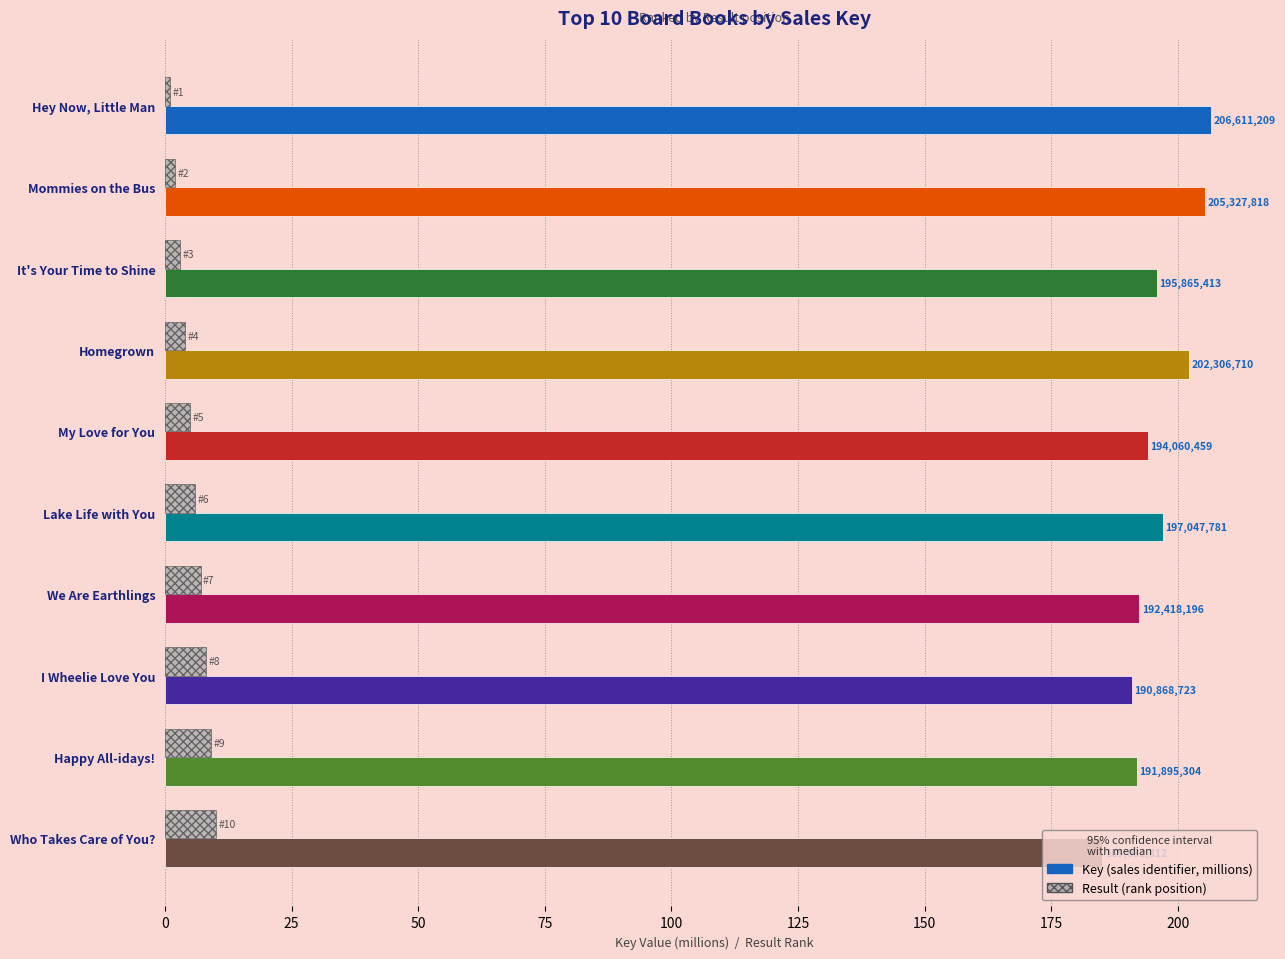

How many categories are shown in the chart?

10